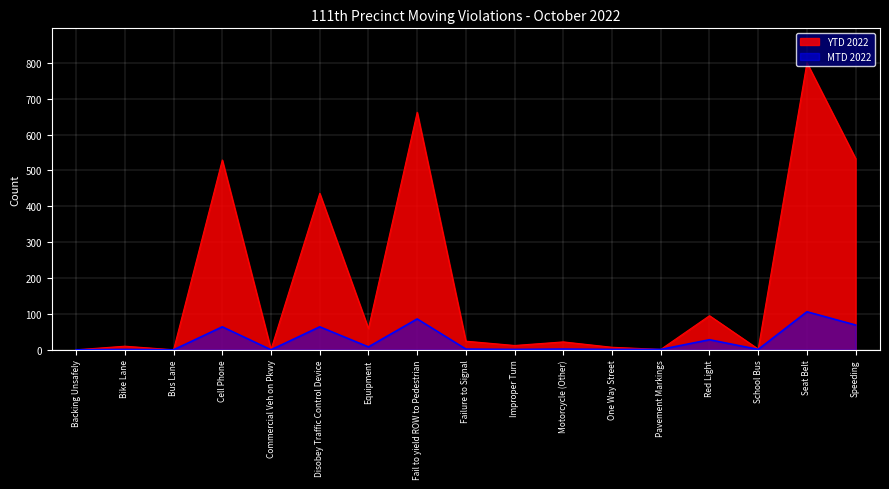

Reading left to right, what are all the values shown in this chart?

MTD 2022: Backing Unsafely=0	Bike Lane=1	Bus Lane=0	Cell Phone=64	Commercial Veh on Pkwy=0	Disobey Traffic Control Device=64	Equipment=8	Fail to yield ROW to Pedestrian=86	Failure to Signal=2	Improper Turn=1	Motorcycle (Other)=2	One Way Street=1	Pavement Markings=1	Red Light=28	School Bus=1	Seat Belt=106	Speeding=69
YTD 2022: Backing Unsafely=0	Bike Lane=10	Bus Lane=0	Cell Phone=529	Commercial Veh on Pkwy=1	Disobey Traffic Control Device=436	Equipment=59	Fail to yield ROW to Pedestrian=662	Failure to Signal=24	Improper Turn=12	Motorcycle (Other)=22	One Way Street=7	Pavement Markings=1	Red Light=95	School Bus=2	Seat Belt=800	Speeding=533